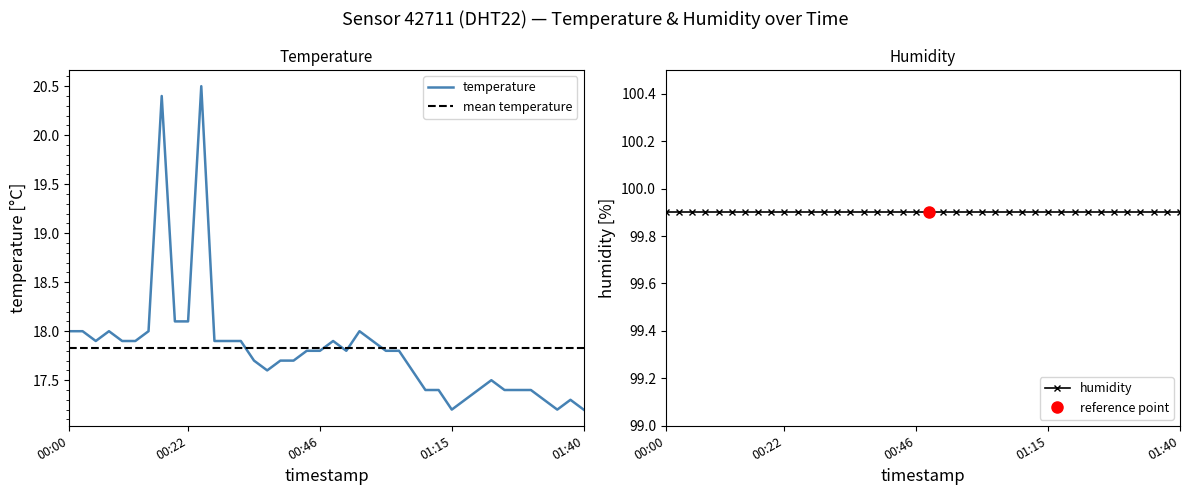

What is the label of the 15th point from the right?

2023-08-06T01:01:17